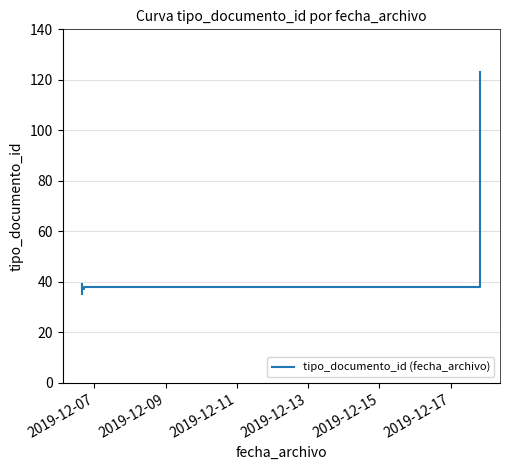

What is the value of the 7th point from the left?

123